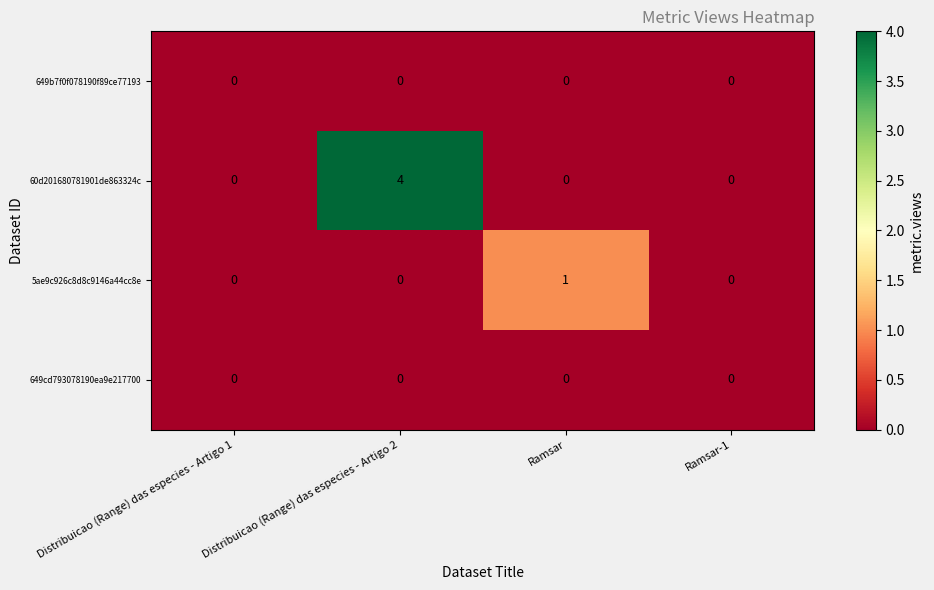

Is it true that 5ae9c926c8d8c9146a44cc8e equals 1 at Ramsar?

True